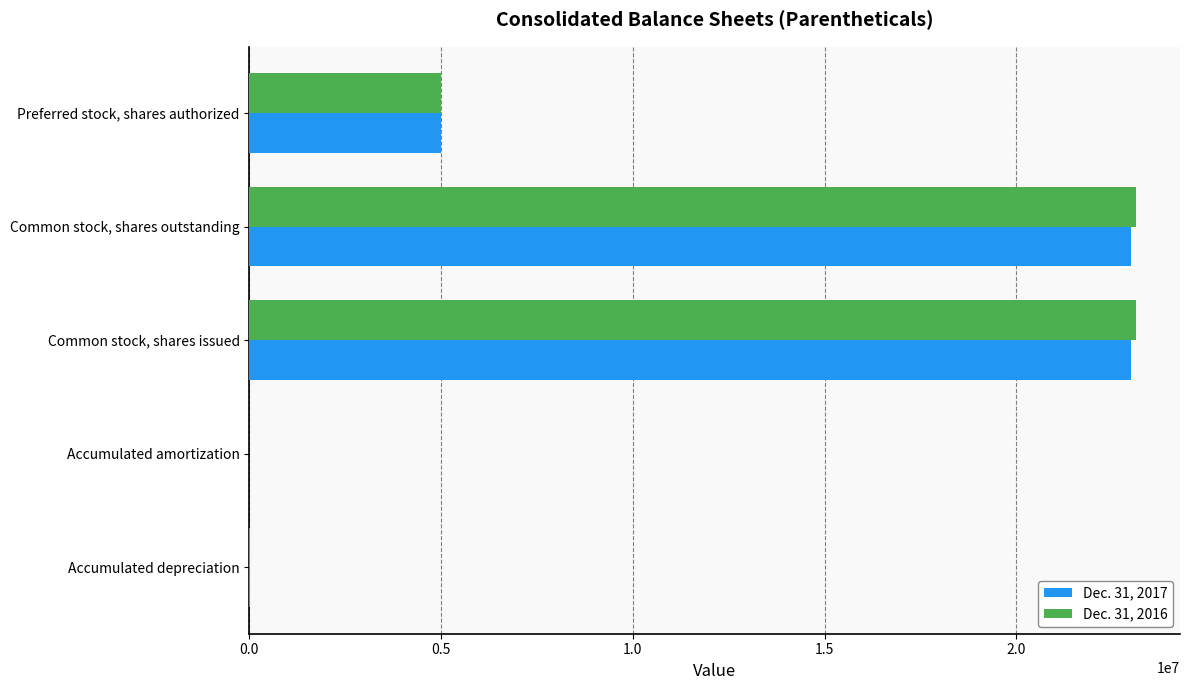

Is the value of Dec. 31, 2017 at Accumulated amortization greater than the value of Dec. 31, 2016 at Common stock, shares issued?

No